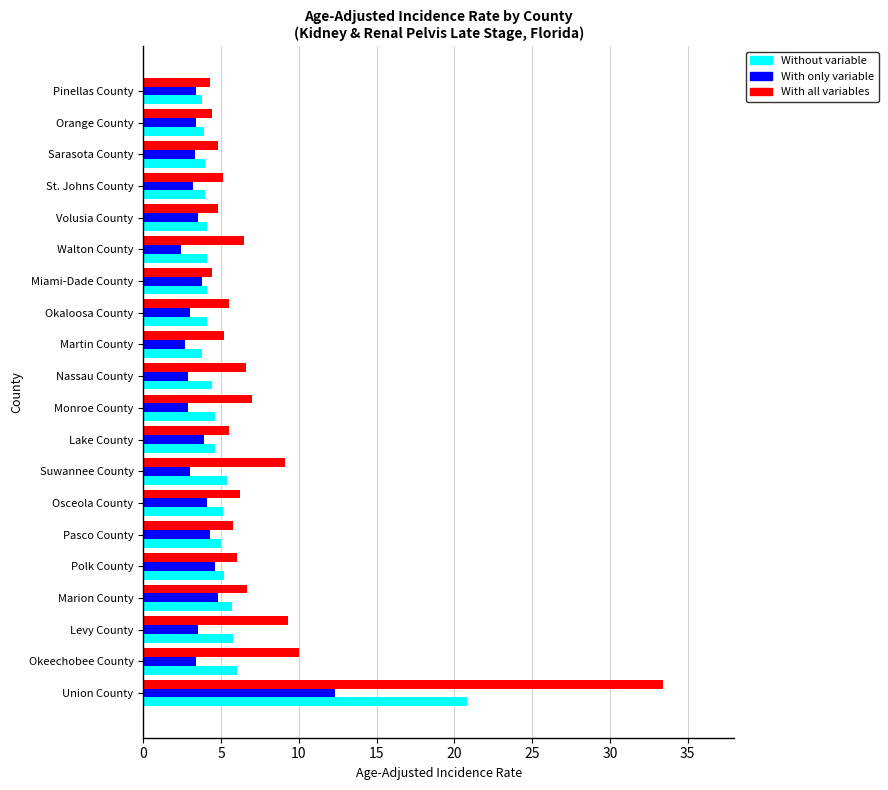

Count the number of data series in this chart.

3